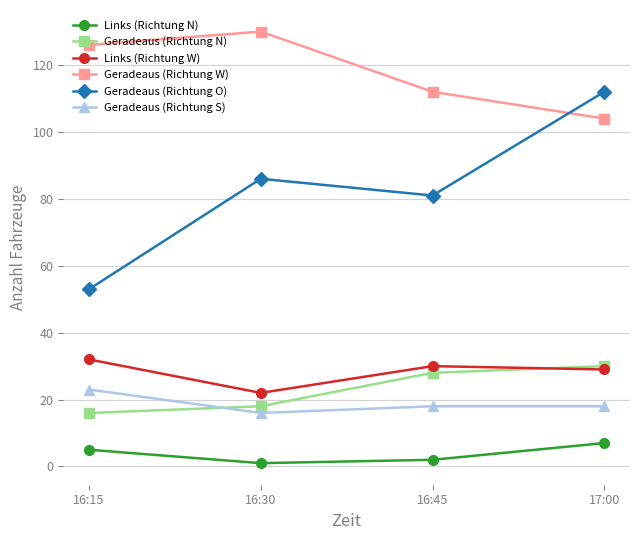

Rank the series by their maximum value, from highest to lowest.

Geradeaus (Richtung W), Geradeaus (Richtung O), Links (Richtung W), Geradeaus (Richtung N), Geradeaus (Richtung S), Links (Richtung N)